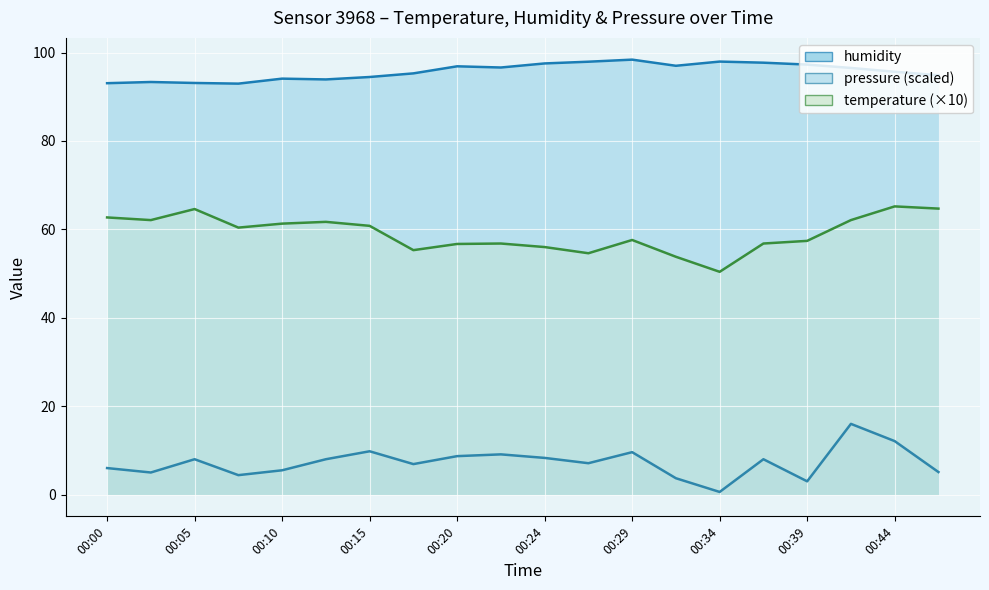

List the labels in order of humidity value, smallest first.

00:07, 00:00, 00:05, 00:03, 00:12, 00:10, 00:15, 00:46, 00:17, 00:44, 00:41, 00:22, 00:20, 00:32, 00:39, 00:24, 00:37, 00:27, 00:34, 00:29